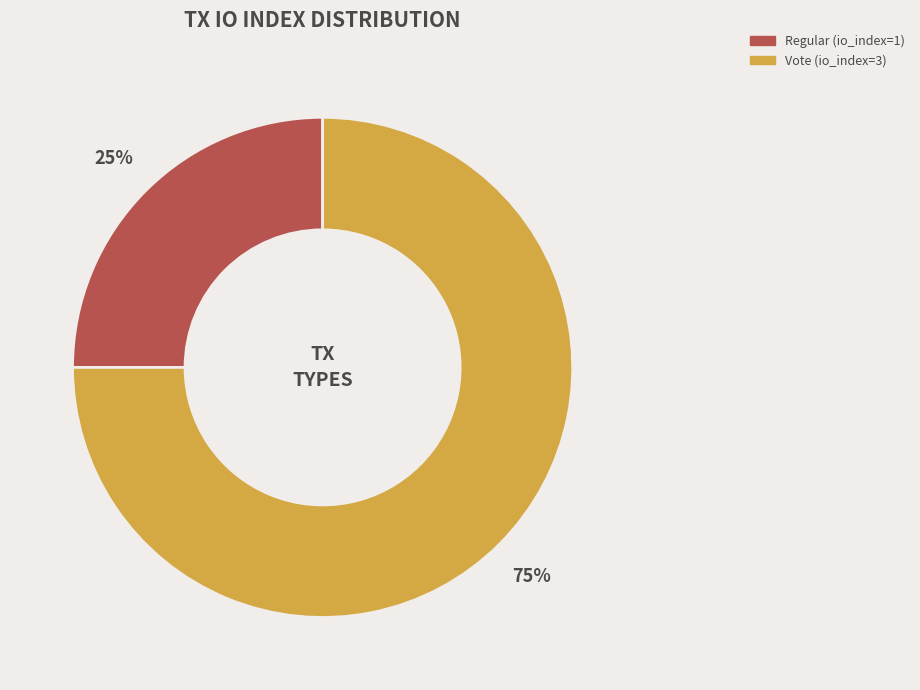

Which category has the smallest portion of the pie?

Regular (io_index=1)